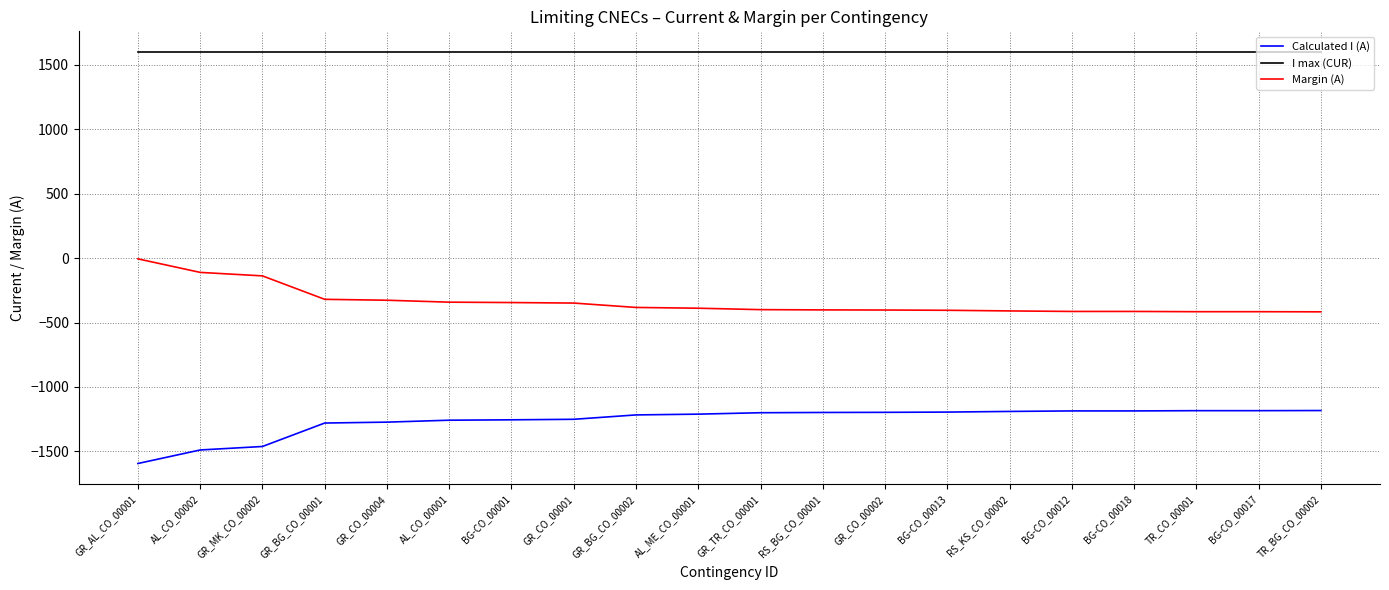

Is the value of Margin (A) at TR_CO_00001 greater than the value of I max (CUR) at BG-CO_00013?

No